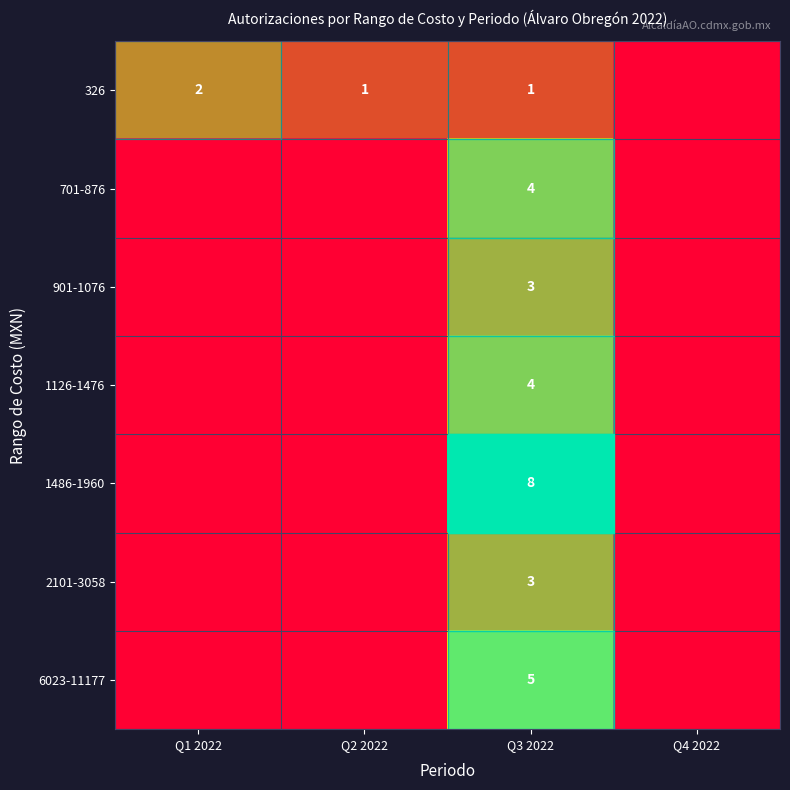

The row_4 series shows 0 at Q1 2022. True or false?

True